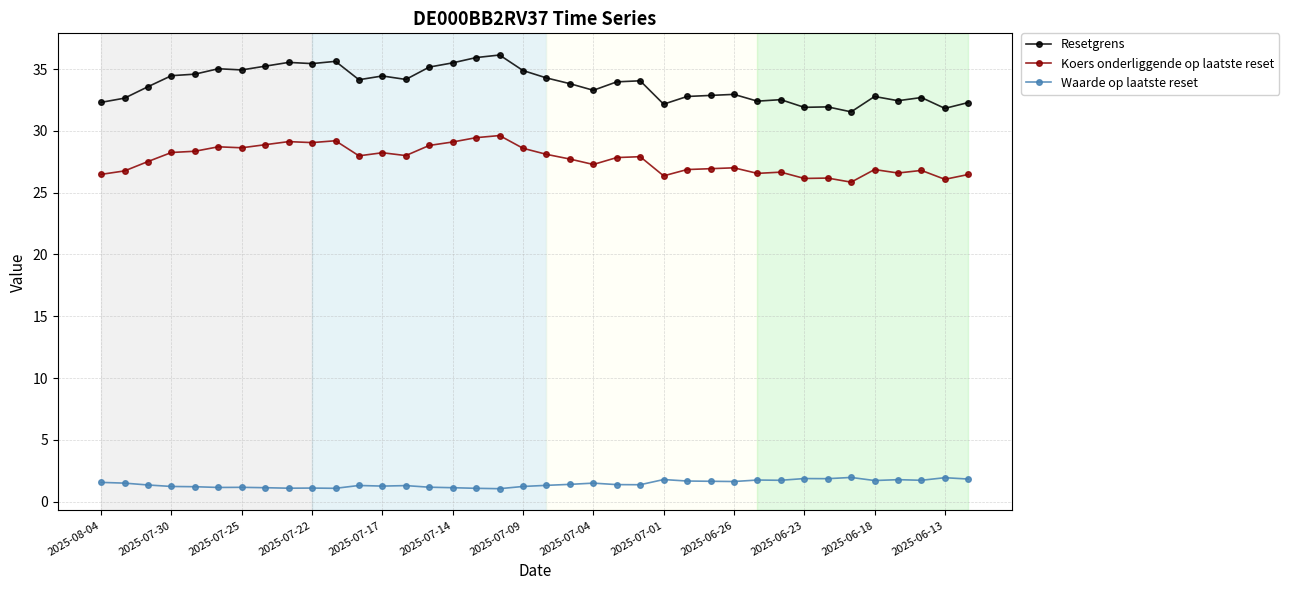

How many distinct data groups are displayed?

3